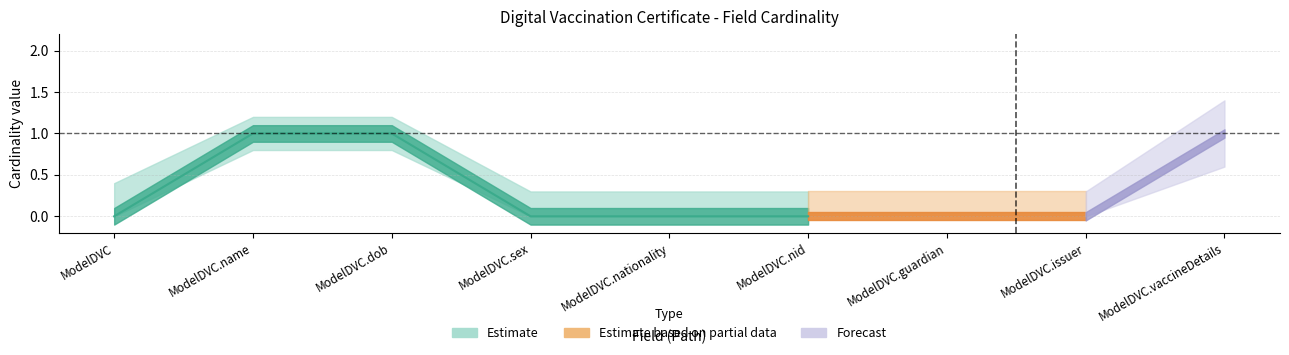

True or false: Base Min and Min intersect in this chart.

False